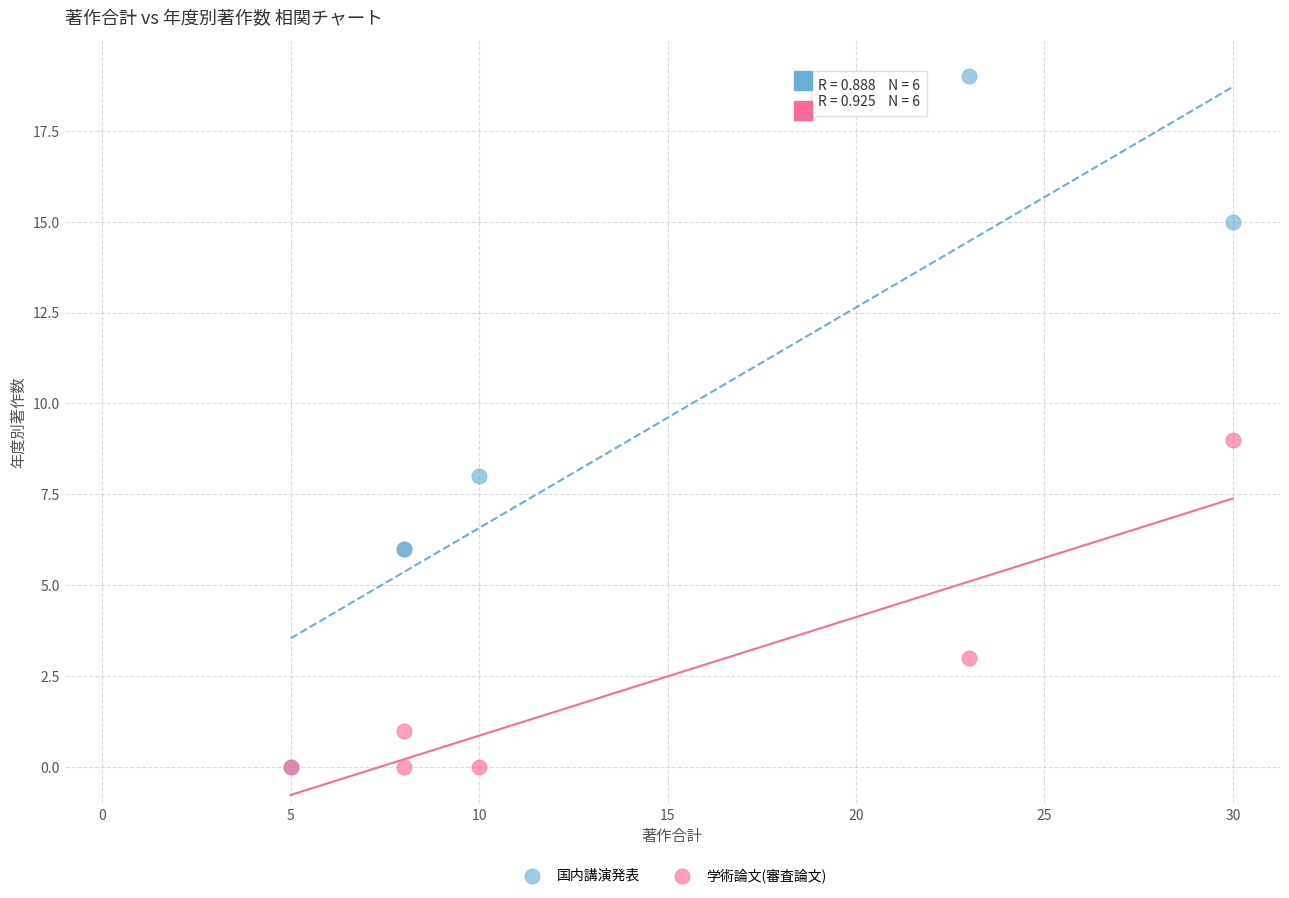

Which series contains the highest Y value?

国内講演発表